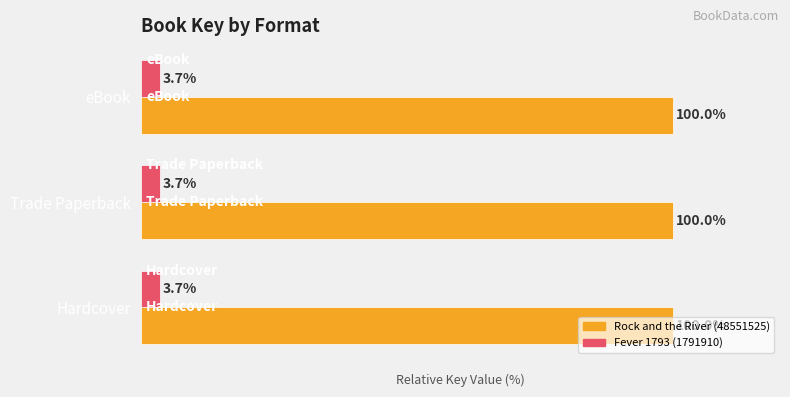

Which series has the largest total across all categories?

Rock and the River (48551525)